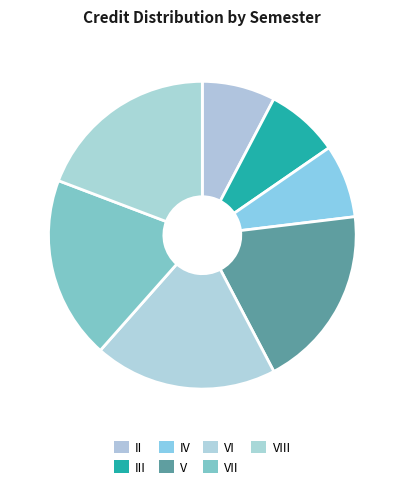

How many slices are in this pie chart?

7